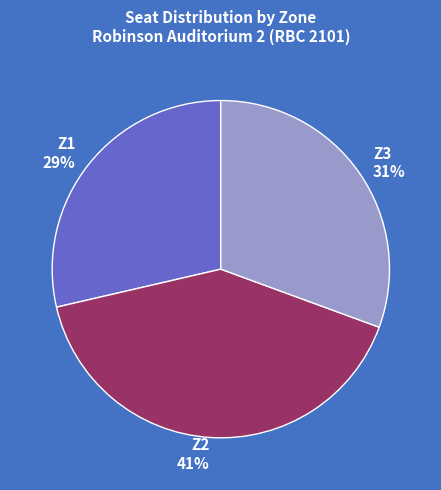

To the nearest percent, what is the difference between the largest and smallest slice percentages?

12%